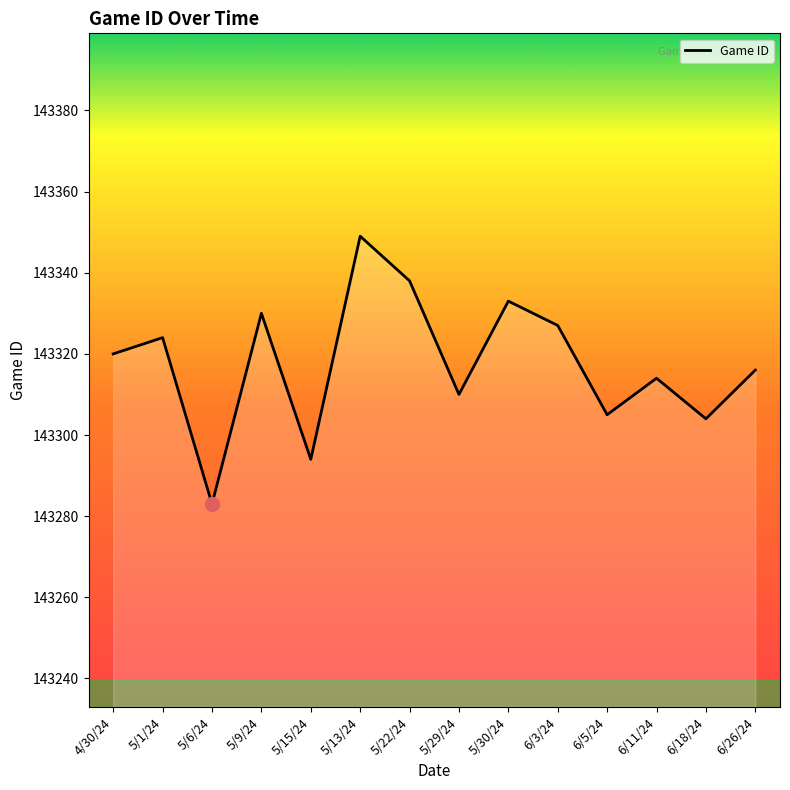

Where is the first local minimum?

5/6/24